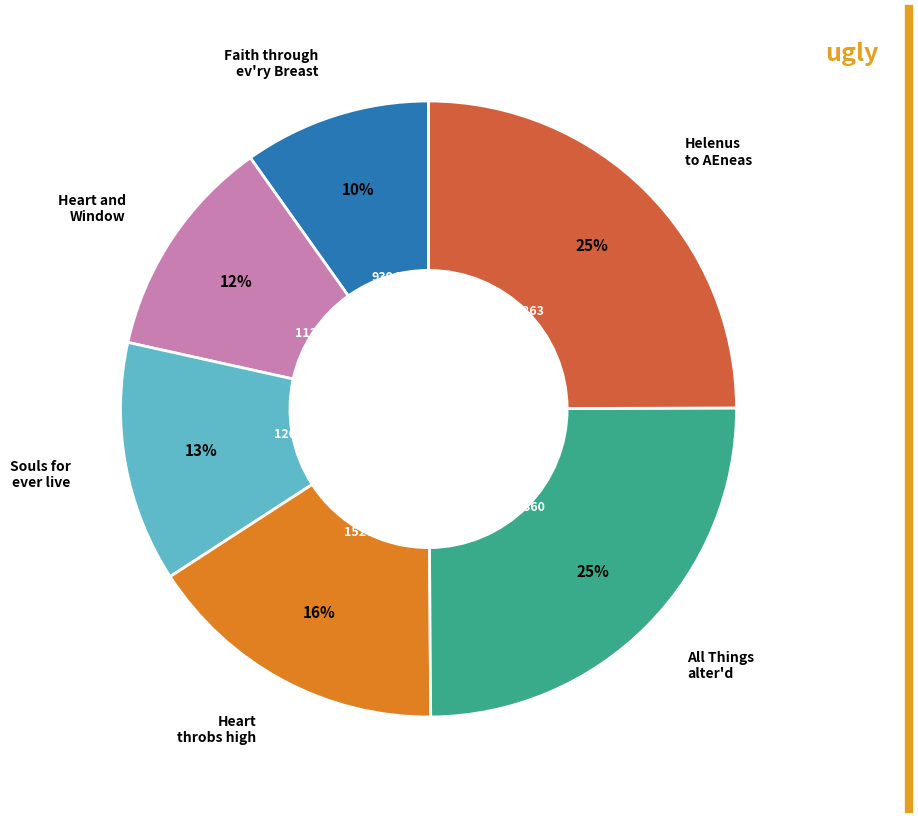

Count the number of slices in the pie.

6